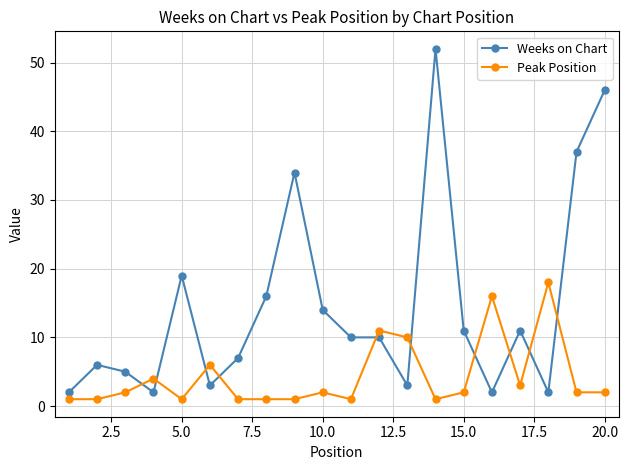

What is the maximum value for Weeks on Chart?

52